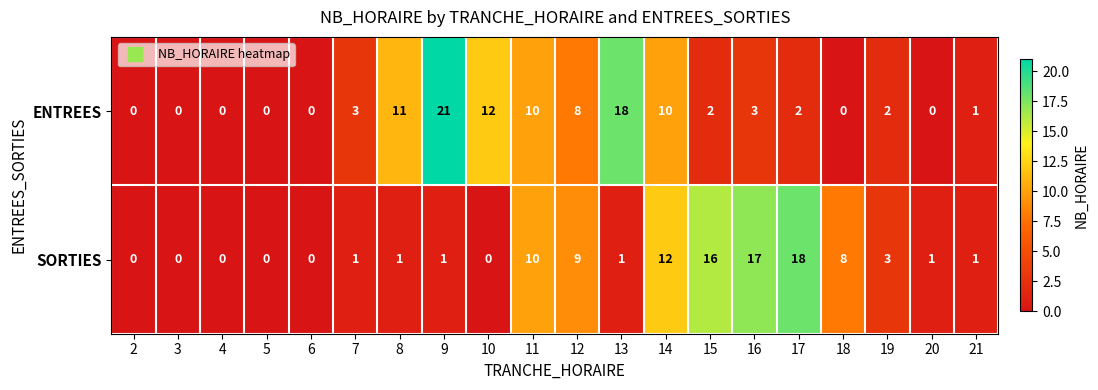

Which series has the largest total across all categories?

ENTREES